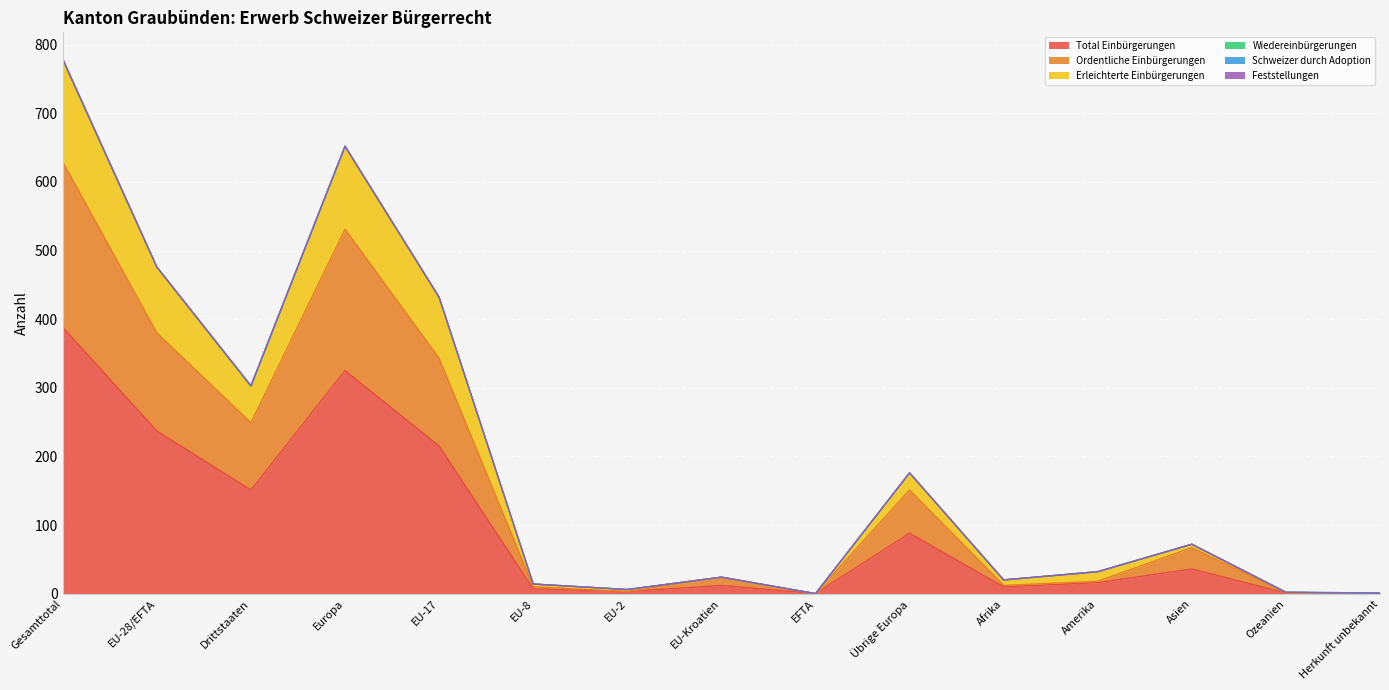

What is the label of the 3rd point from the right?

Asien